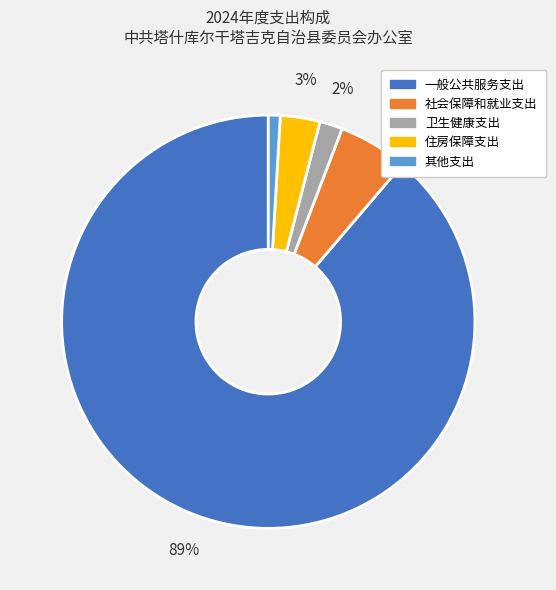

What is the smallest slice in the pie chart?

其他支出